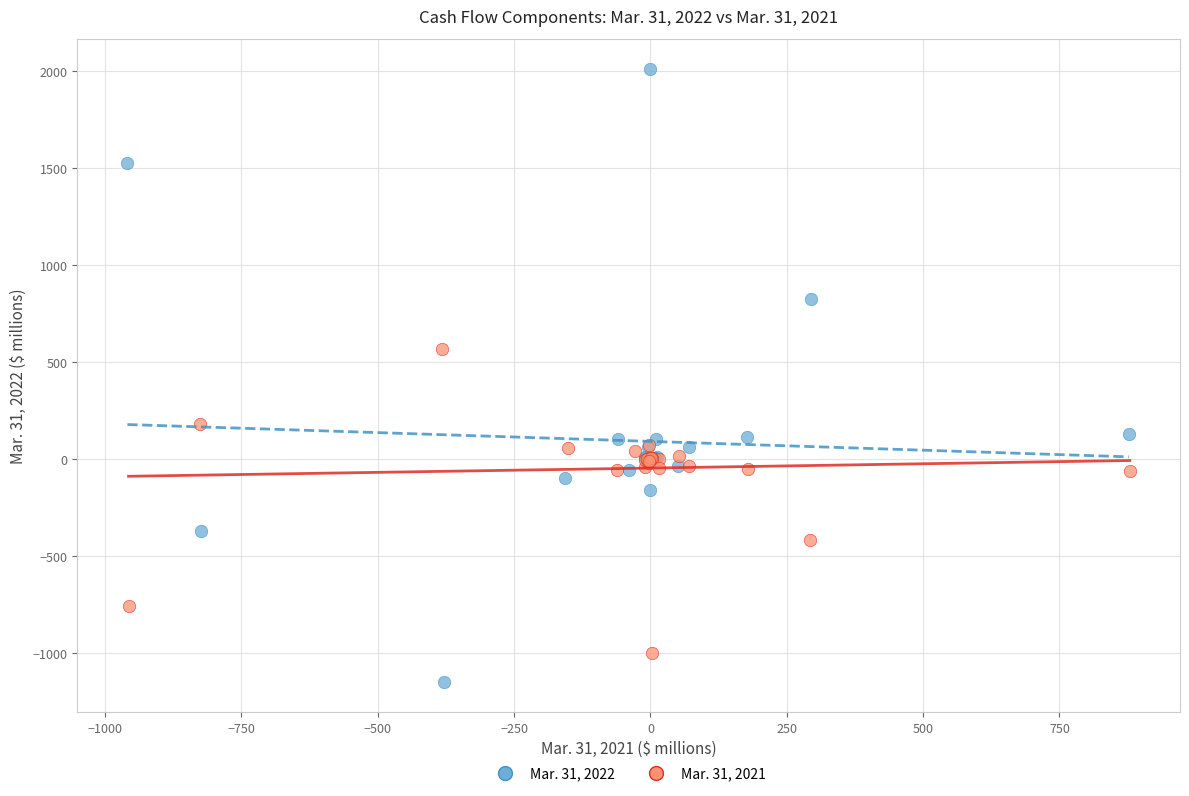

Which series has the largest Y range (max minus min)?

Mar. 31, 2022